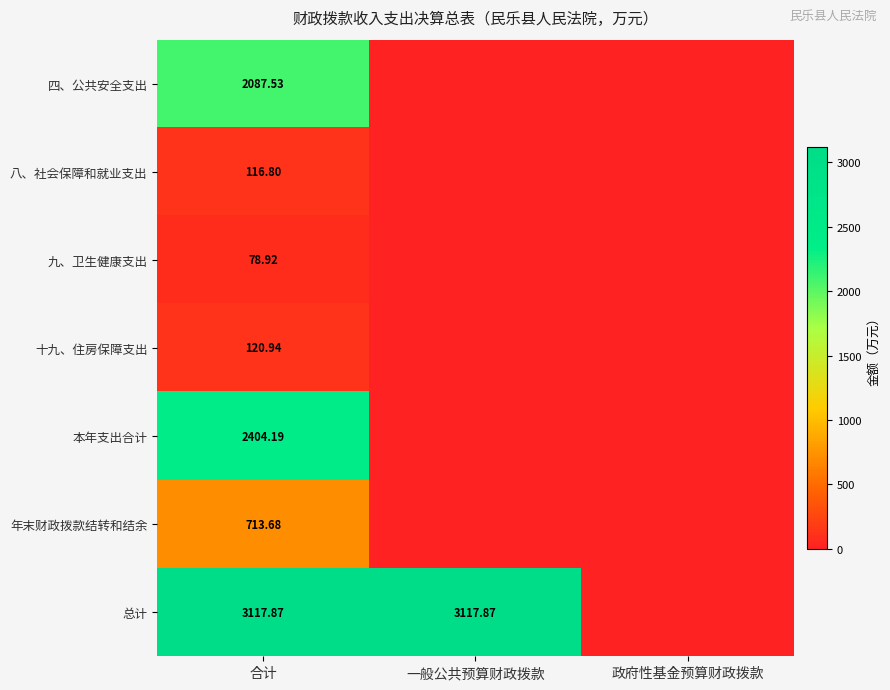

Is the value of 八、社会保障和就业支出 at 合计 greater than the value of 十九、住房保障支出 at 合计?

No